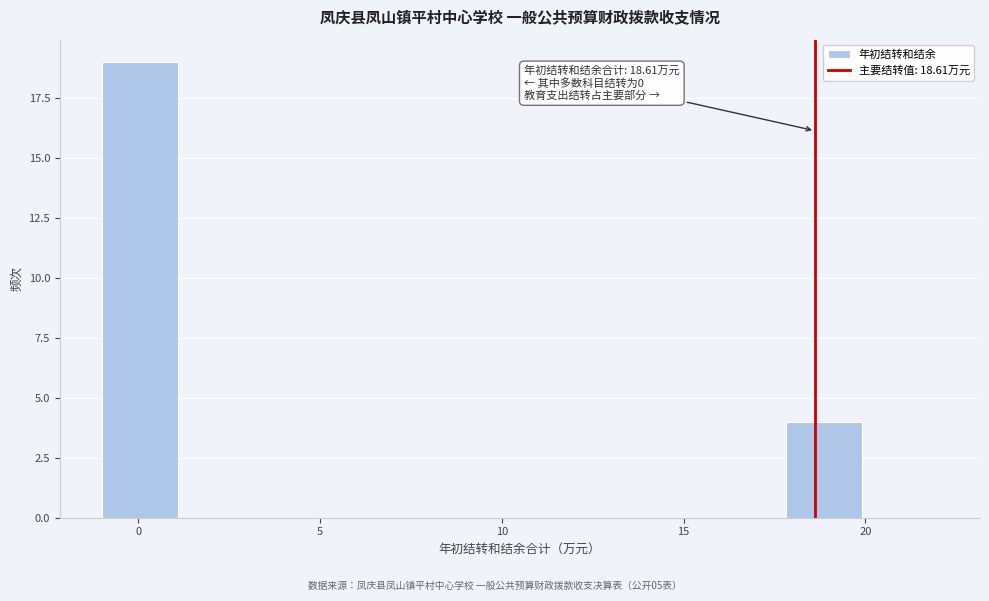

Over which range of the x-axis is the bar tallest?

-1.0 to 1.0